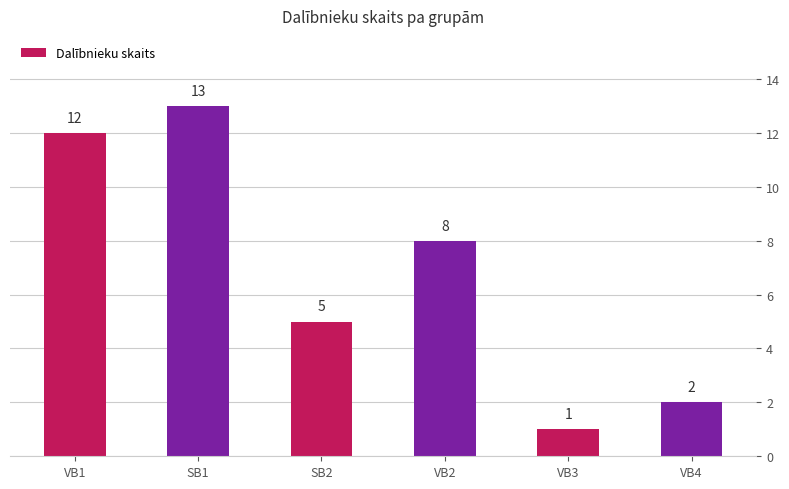

What is the difference between the maximum and minimum values?

12